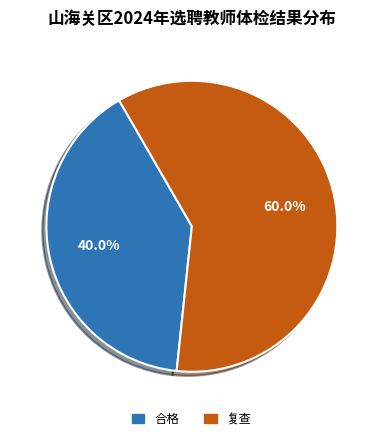

Rank the categories by value from lowest to highest.

合格, 复查